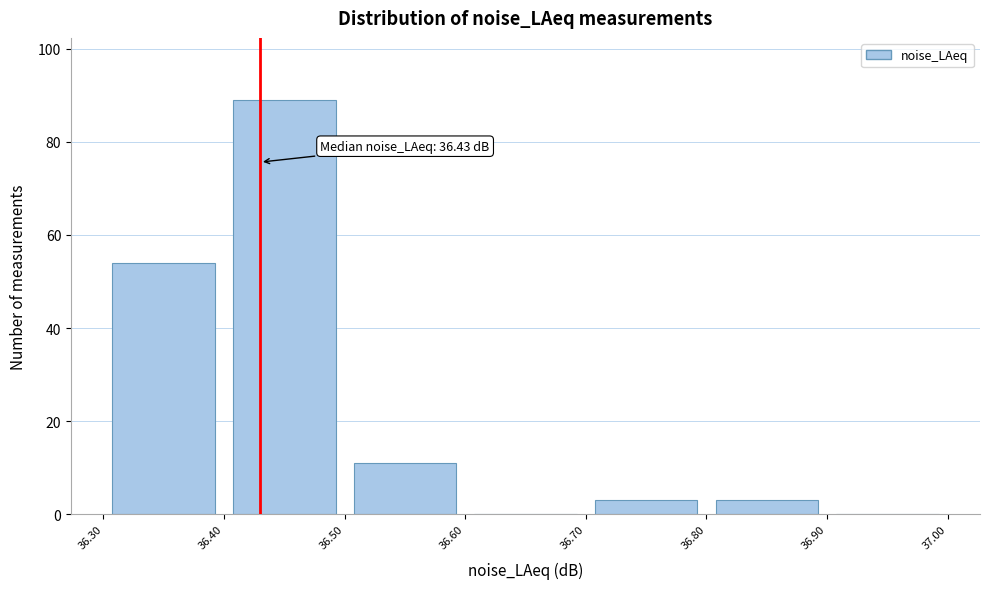

Over which range of the x-axis is the bar tallest?

36.40 to 36.50